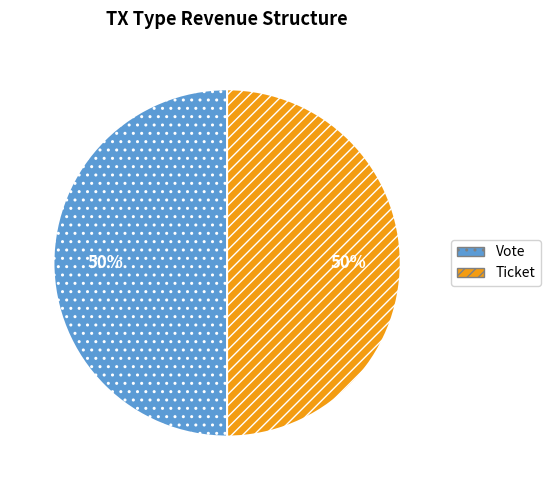

To the nearest percent, what is the average slice percentage?

50%